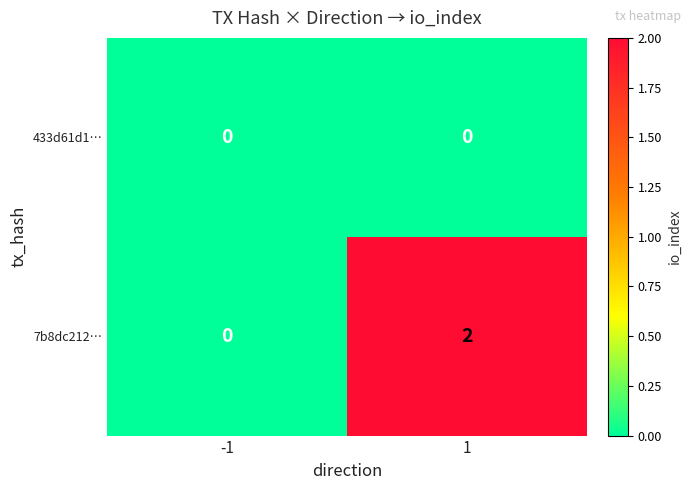

Rank the series by their average value, from highest to lowest.

7b8dc212…, 433d61d1…